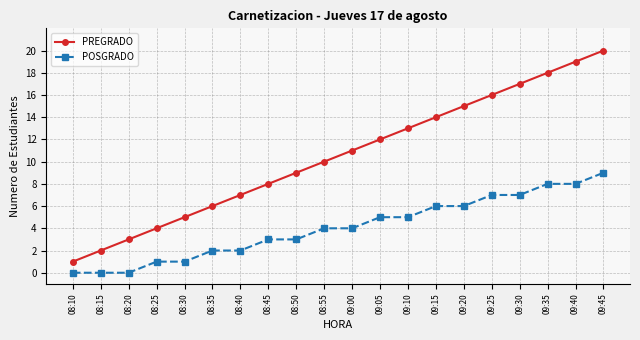

List the series in order of their overall mean, highest first.

PREGRADO, POSGRADO